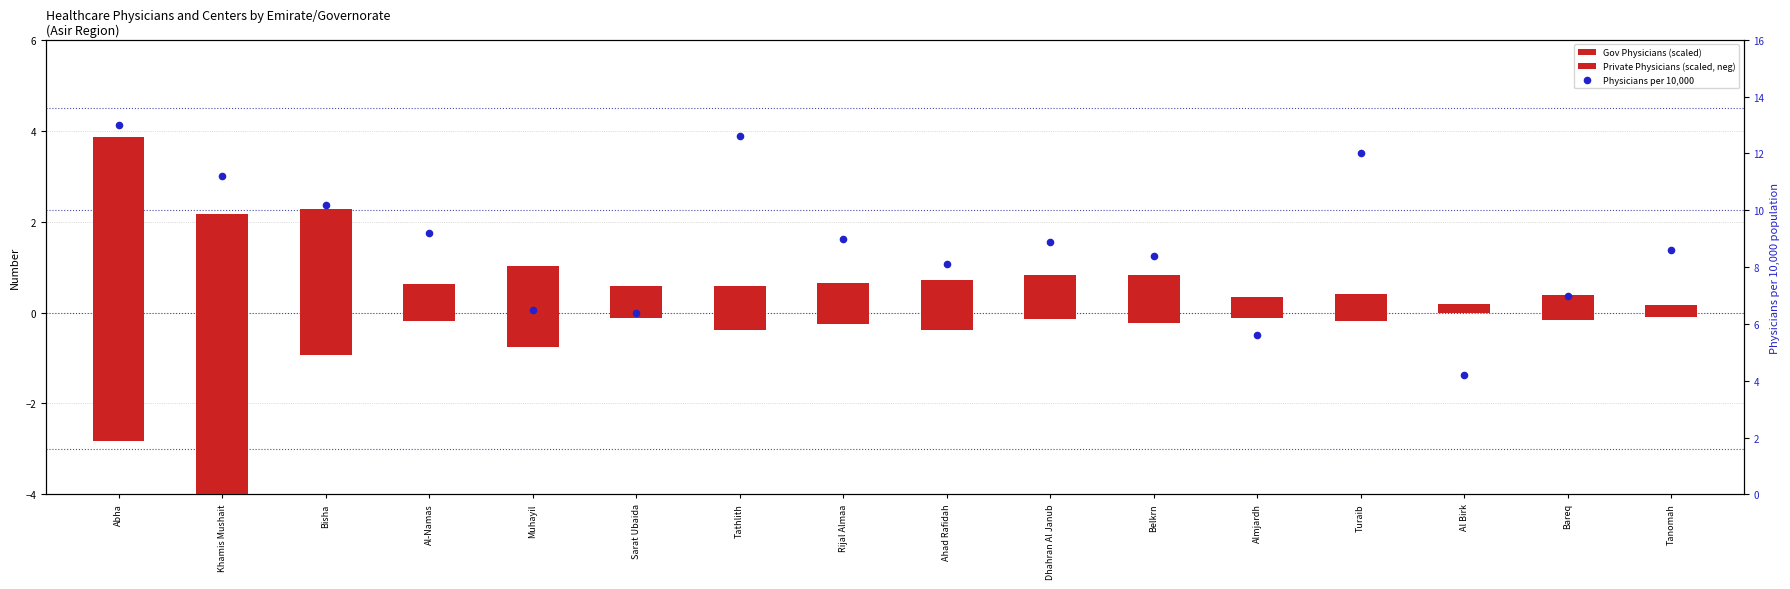

Which series has the largest total across all categories?

Physicians per 10,000